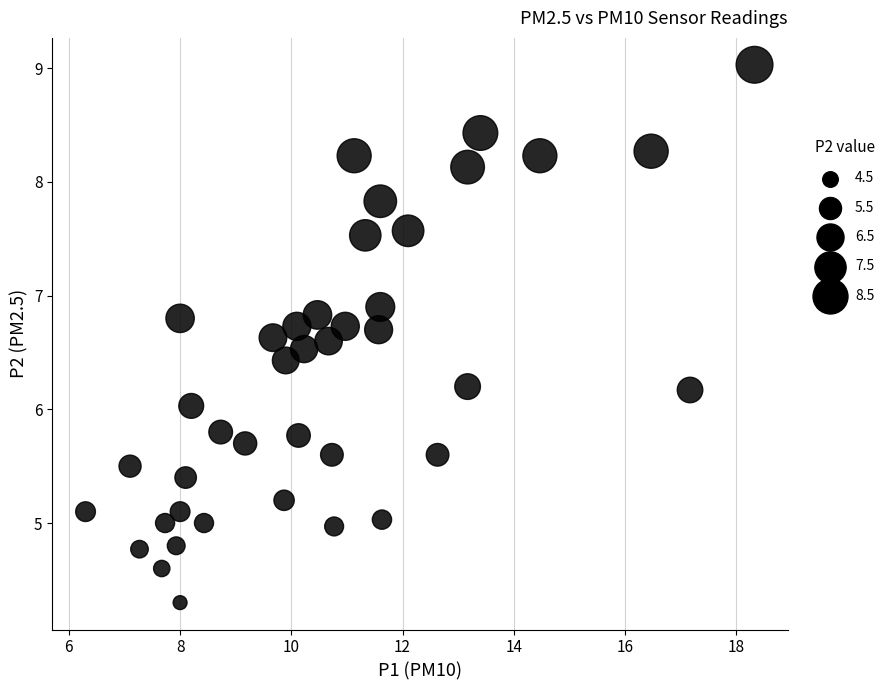

What is the range of X values (max minus min)?

12.0